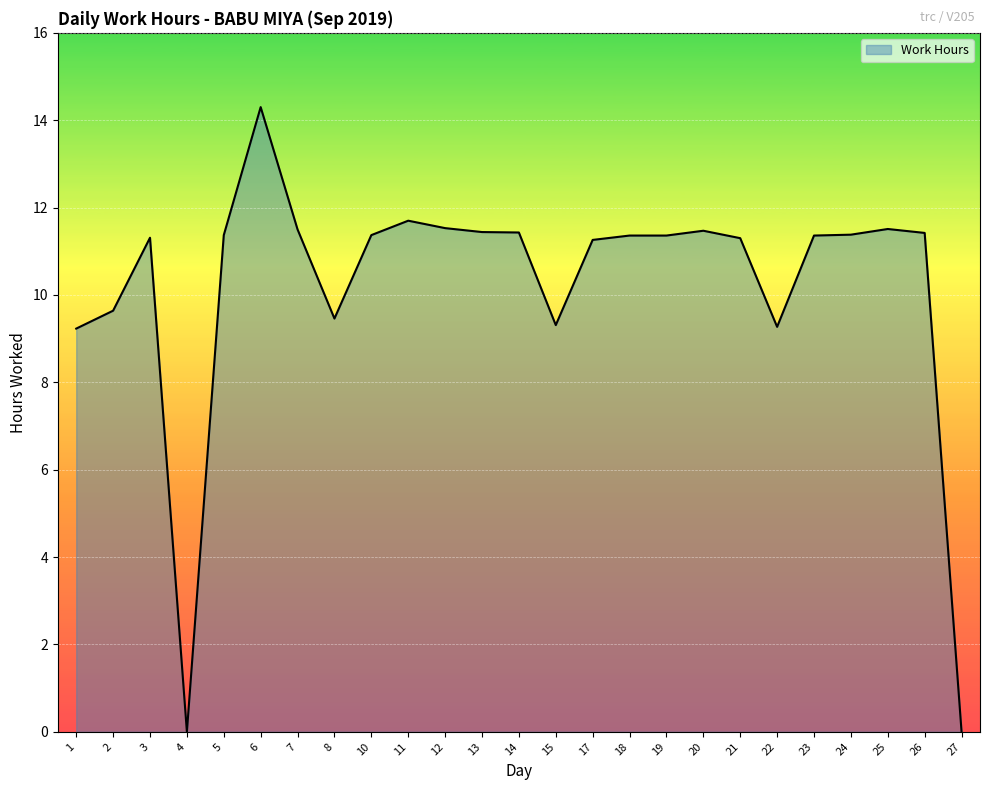

What is the difference between the second highest and second lowest values?

11.7